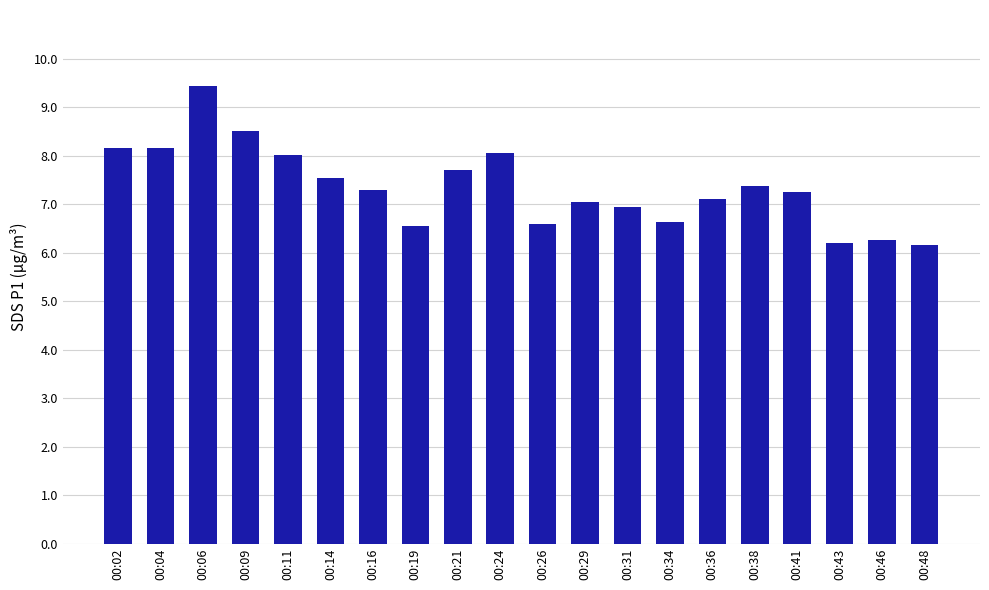

What is the sum of all values?

146.9